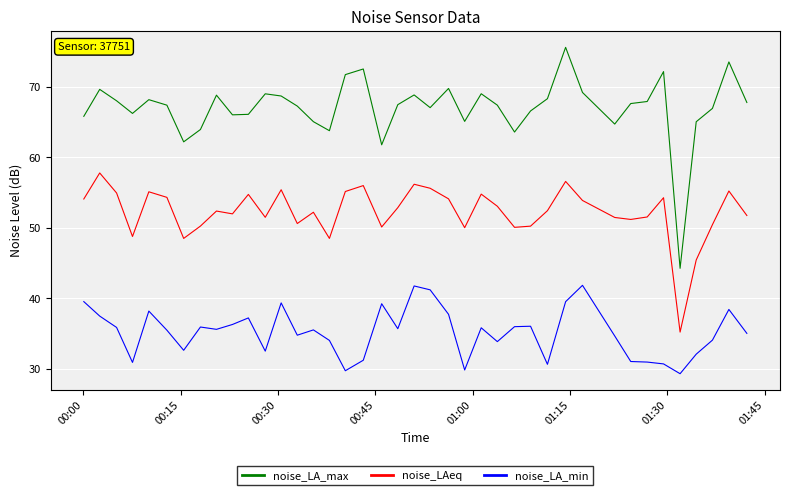

Which series has the widest spread of values?

noise_LA_max